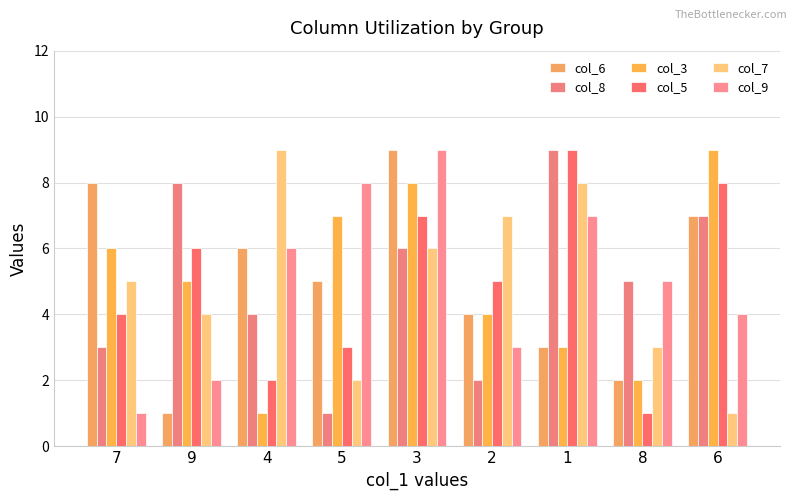

Reading left to right, extract all data points from this chart.

col_6: 7=8	9=1	4=6	5=5	3=9	2=4	1=3	8=2	6=7
col_8: 7=3	9=8	4=4	5=1	3=6	2=2	1=9	8=5	6=7
col_3: 7=6	9=5	4=1	5=7	3=8	2=4	1=3	8=2	6=9
col_5: 7=4	9=6	4=2	5=3	3=7	2=5	1=9	8=1	6=8
col_7: 7=5	9=4	4=9	5=2	3=6	2=7	1=8	8=3	6=1
col_9: 7=1	9=2	4=6	5=8	3=9	2=3	1=7	8=5	6=4